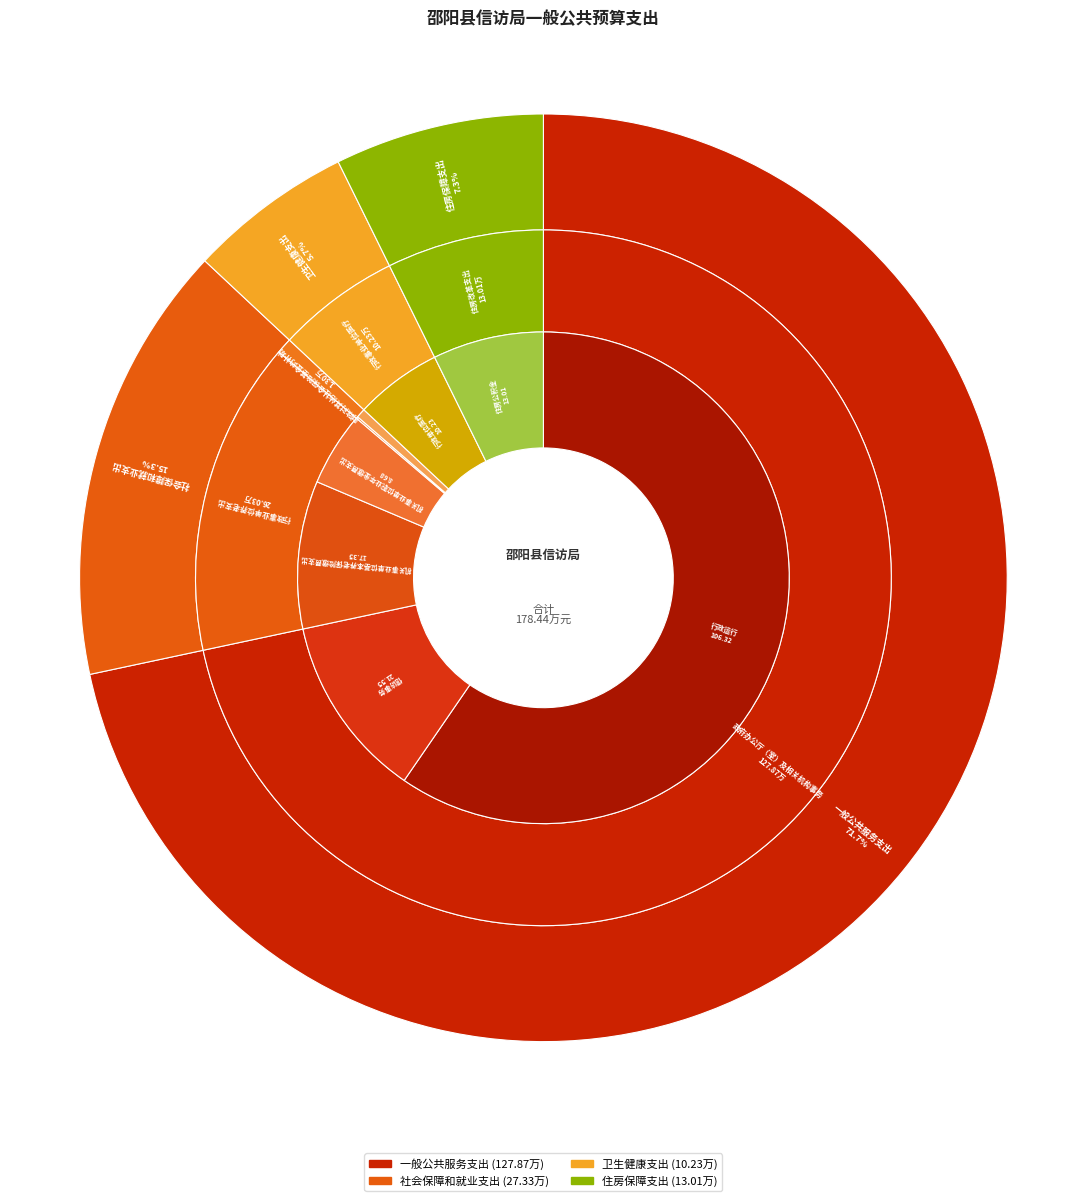

Which slice is the smallest?

卫生健康支出